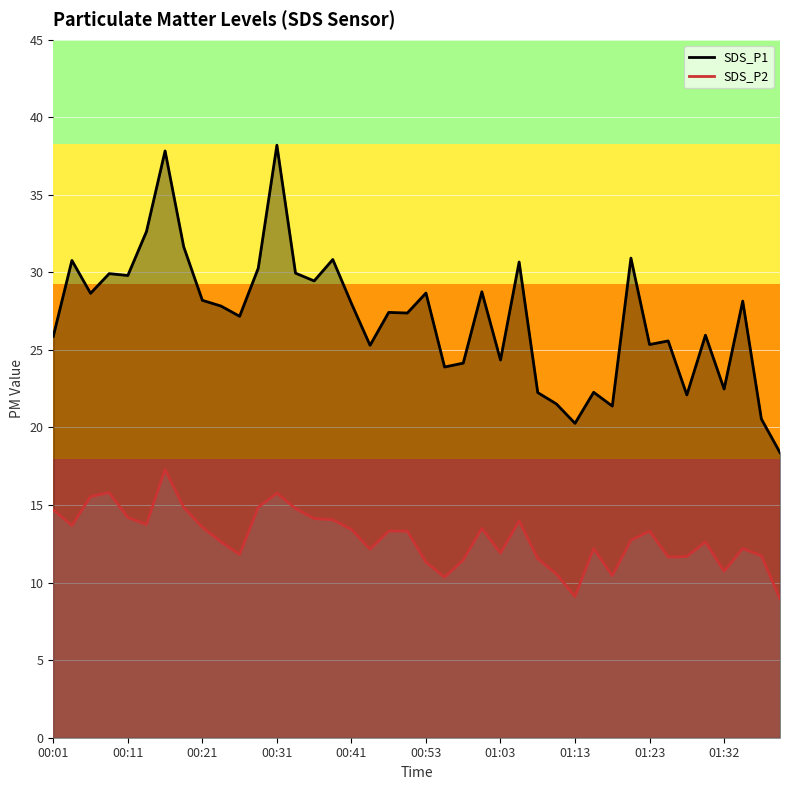

The SDS_P1 series shows 40.8 at 01:03. True or false?

False